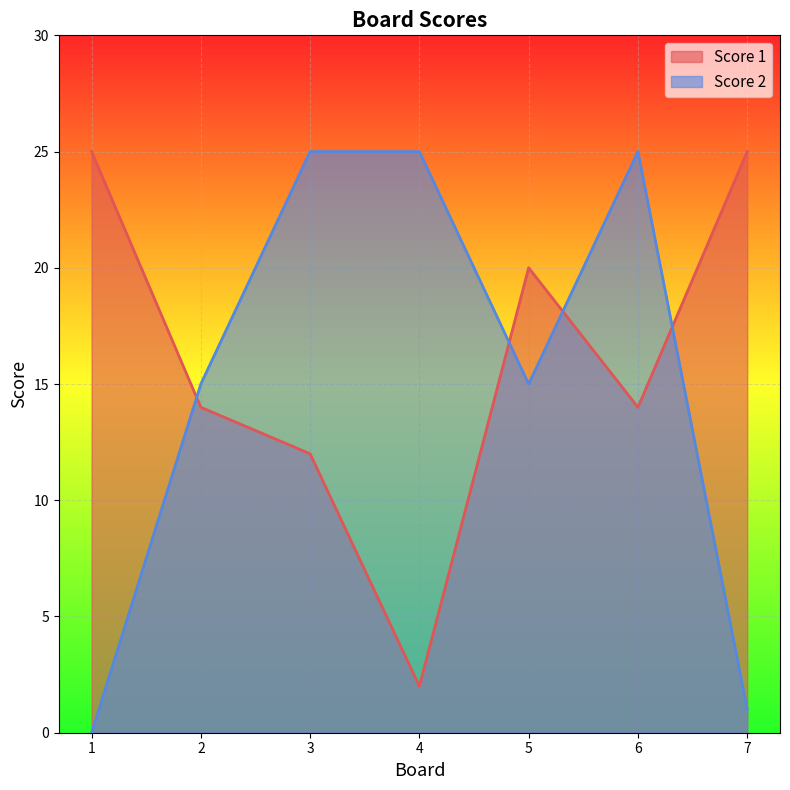

Which series changed the most between 4 and 7?

Score 2